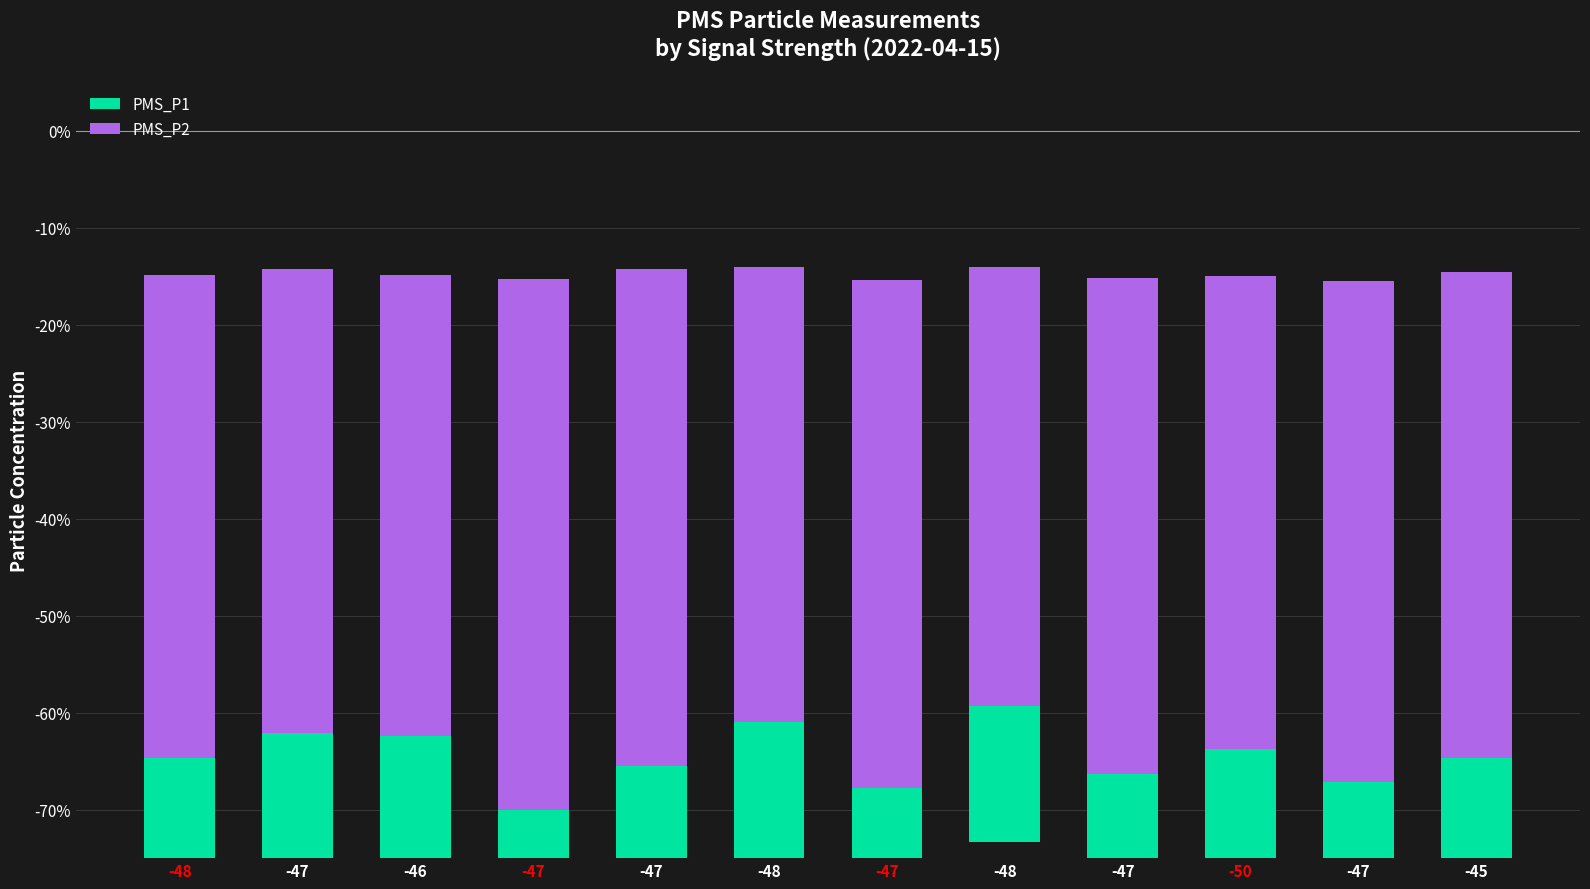

Which series has the widest spread of values?

PMS_P2 (Dispositions)